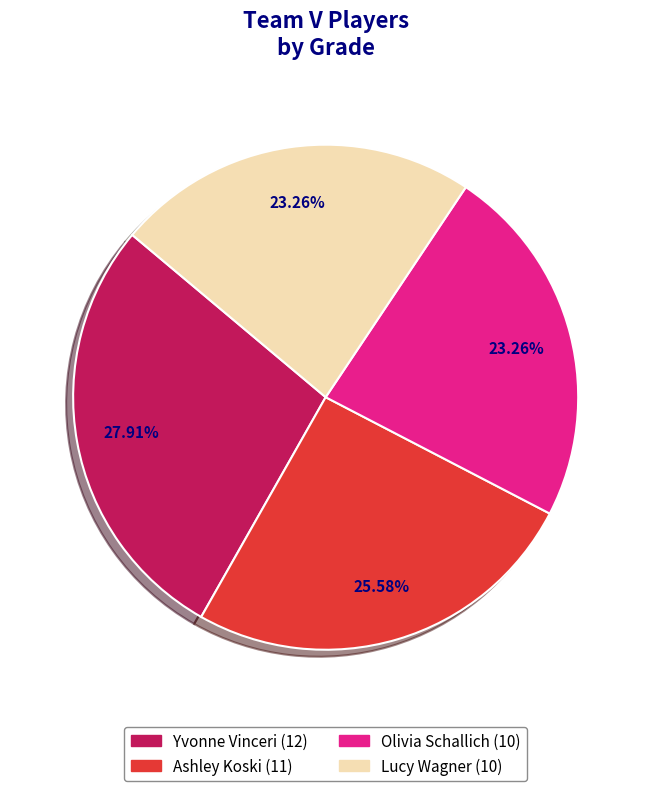

What percentage is NOT represented by Ashley Koski?

74.4%